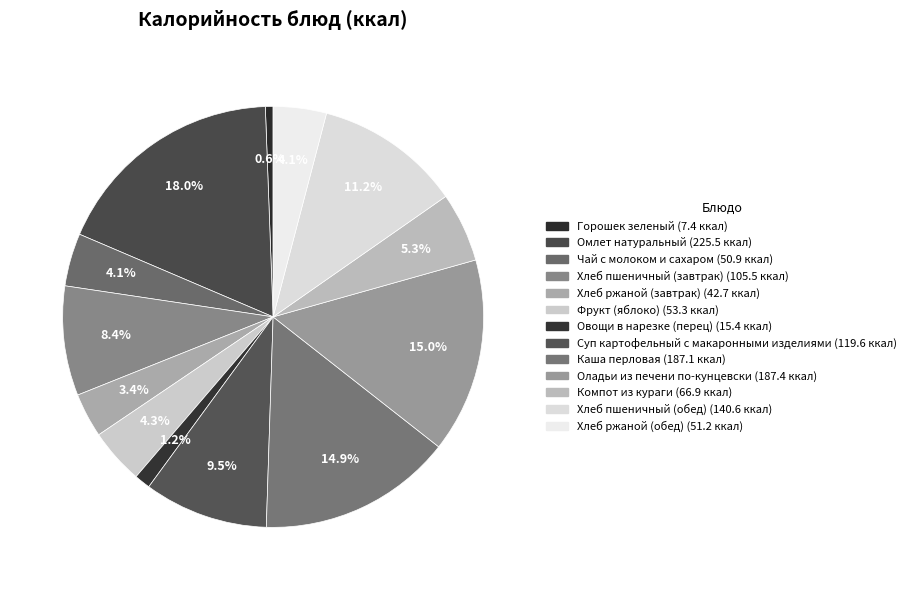

To the nearest percent, what percentage of the pie is Горошек зеленый?

1%